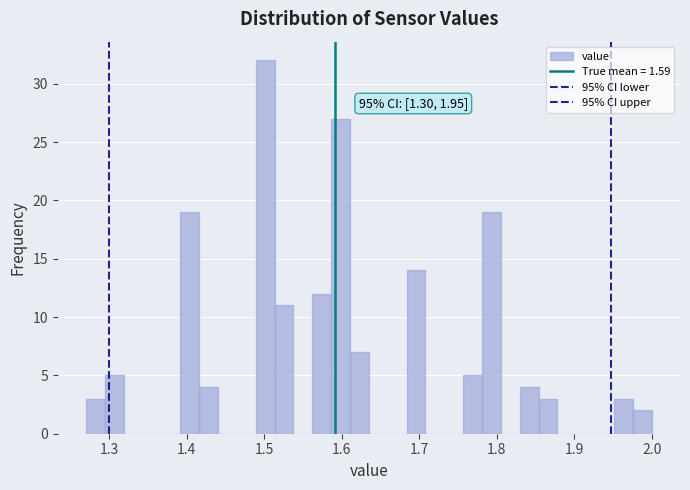

Around what value on the x-axis is the tallest bar? Give the approximate position of its centre, as read against the axis.

1.50